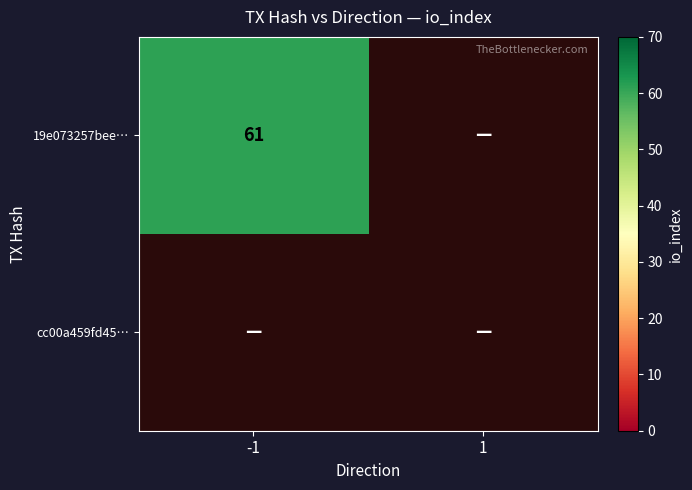

At which category is the sum across all series the highest?

-1